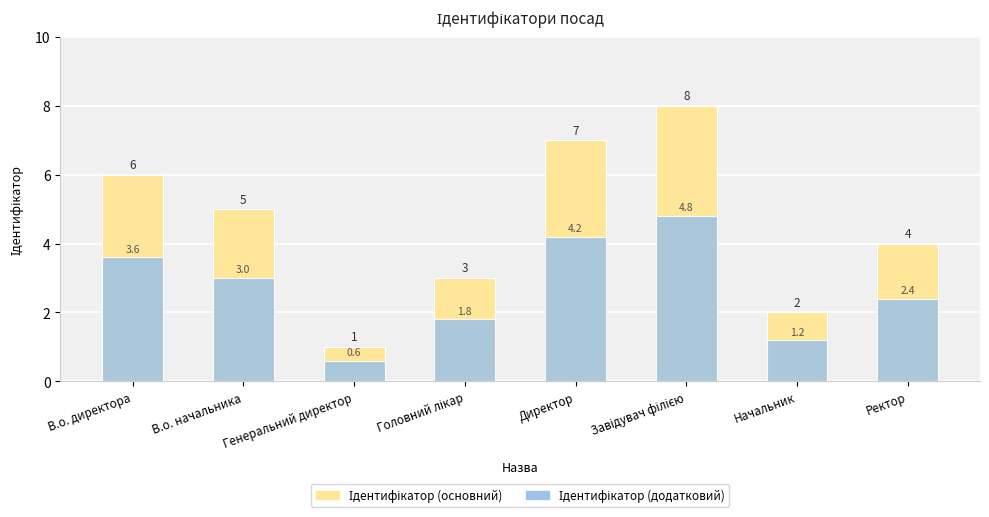

What is the approximate value of Ідентифікатор (основний) at Завідувач філією?

8.0